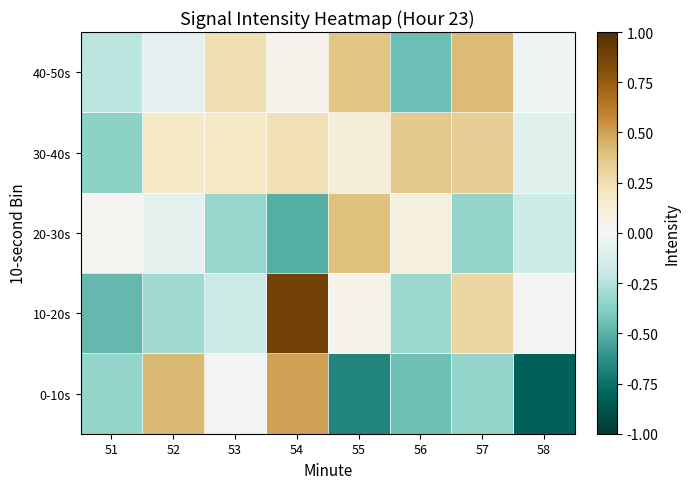

Which has a higher value, 53 or 56?

53